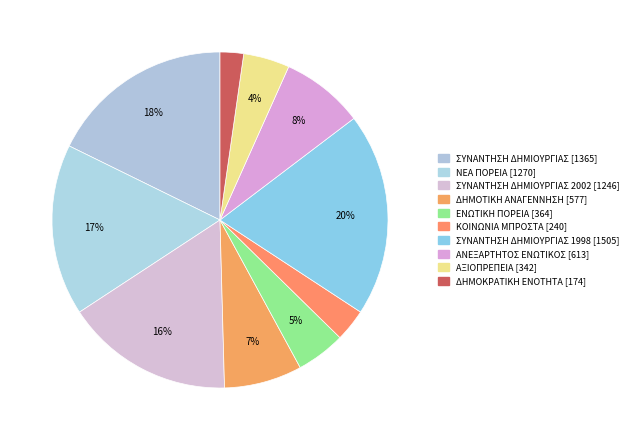

How many slices are in this pie chart?

10